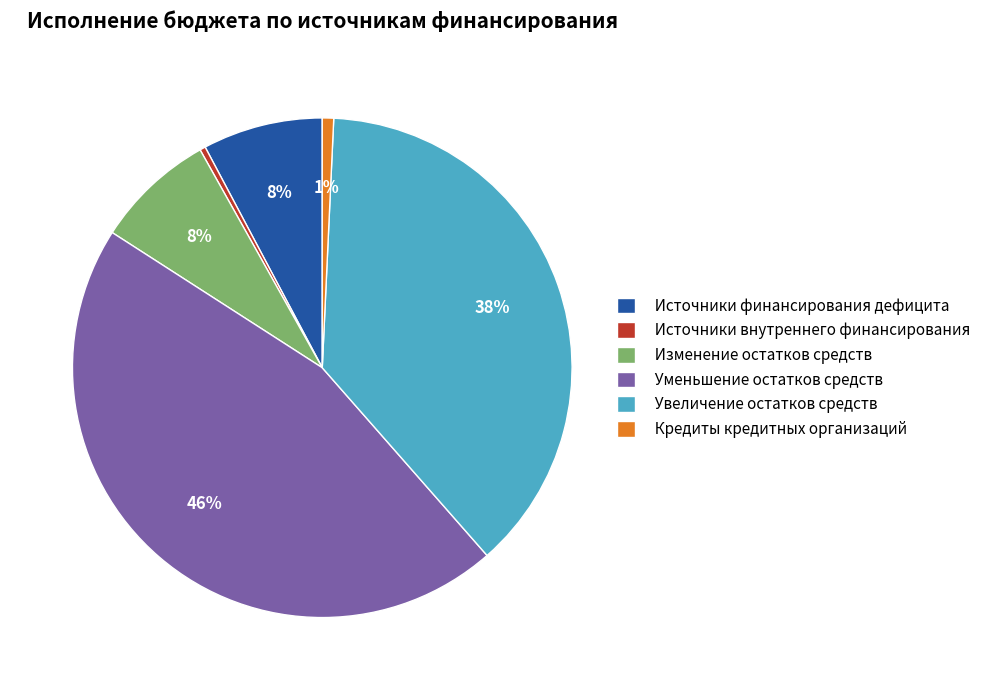

To the nearest percent, what is the combined percentage of Источники внутреннего финансирования and Кредиты кредитных организаций?

1%